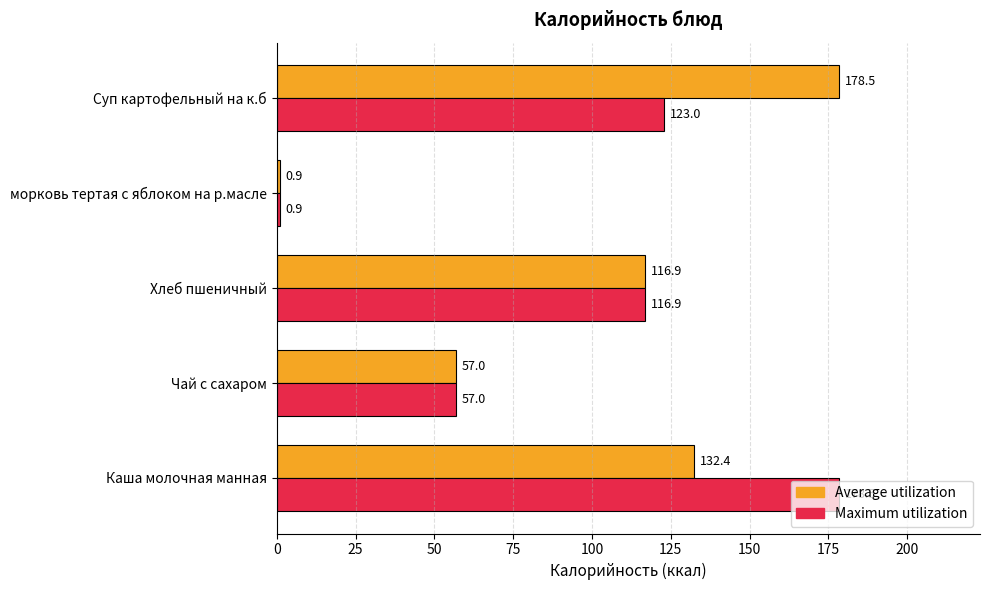

Is it true that Maximum utilization equals 57.0 at Чай с сахаром?

True